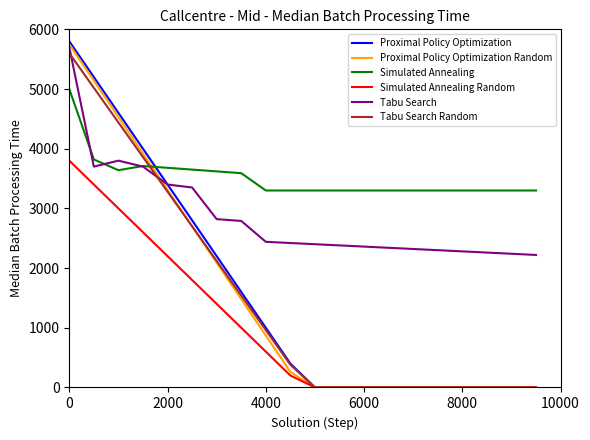

In Simulated Annealing, how many points are higher than both neighbors (excluding endpoints)?

1